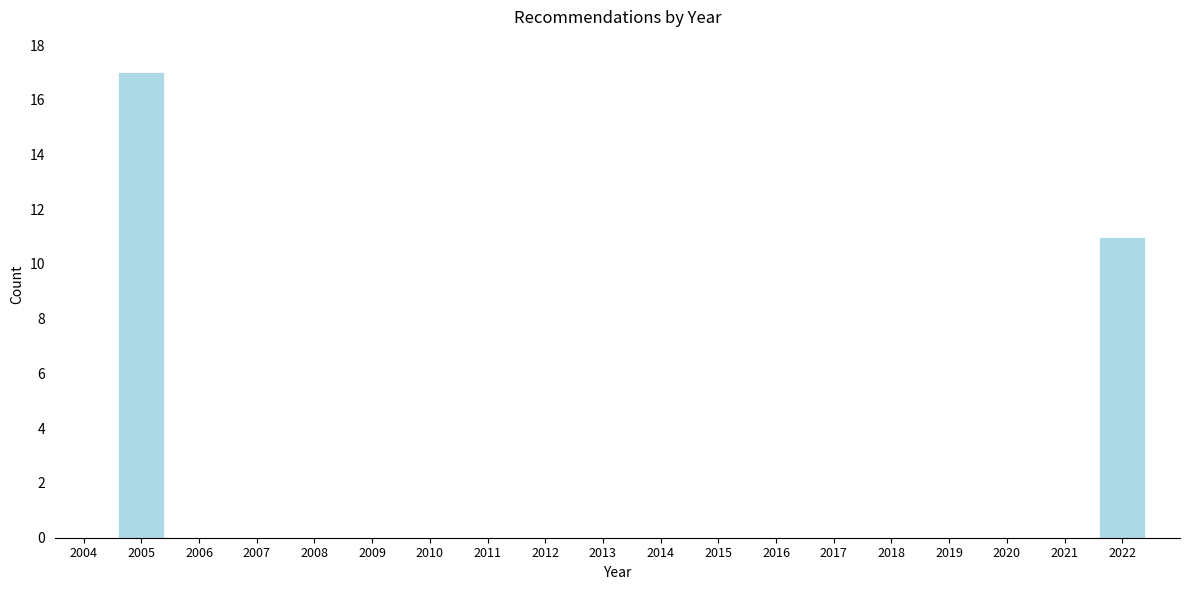

Reading left to right, list every bar in this chart as the range it spans on the x-axis followed by its height. The values are not printed on the chart, so give them approximately, as read against the axis.

2003.5 to 2004.5: 0
2004.5 to 2005.5: 17
2005.5 to 2006.5: 0
2006.5 to 2007.5: 0
2007.5 to 2008.5: 0
2008.5 to 2009.5: 0
2009.5 to 2010.5: 0
2010.5 to 2011.5: 0
2011.5 to 2012.5: 0
2012.5 to 2013.5: 0
2013.5 to 2014.5: 0
2014.5 to 2015.5: 0
2015.5 to 2016.5: 0
2016.5 to 2017.5: 0
2017.5 to 2018.5: 0
2018.5 to 2019.5: 0
2019.5 to 2020.5: 0
2020.5 to 2021.5: 0
2021.5 to 2022.5: 11